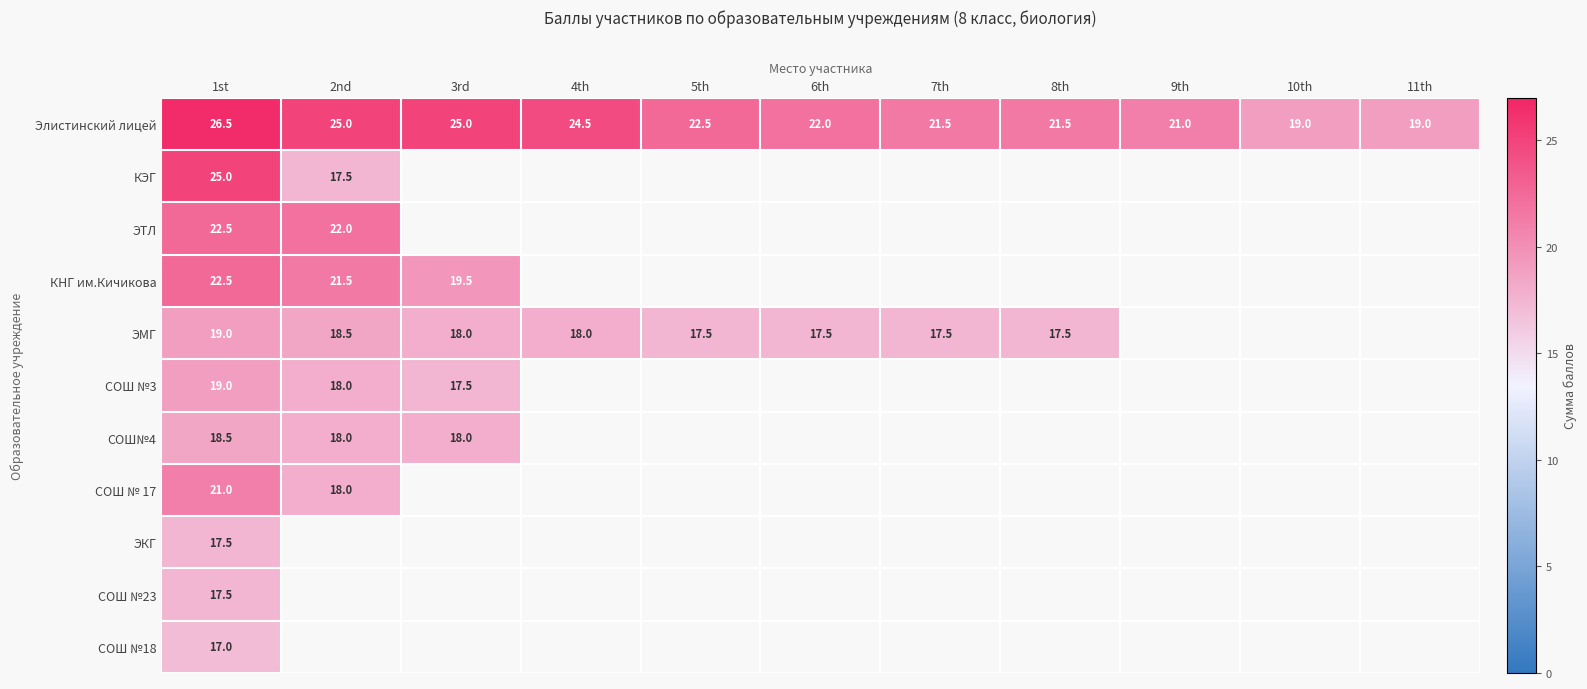

At how many categories does at least one series exceed 22?

5